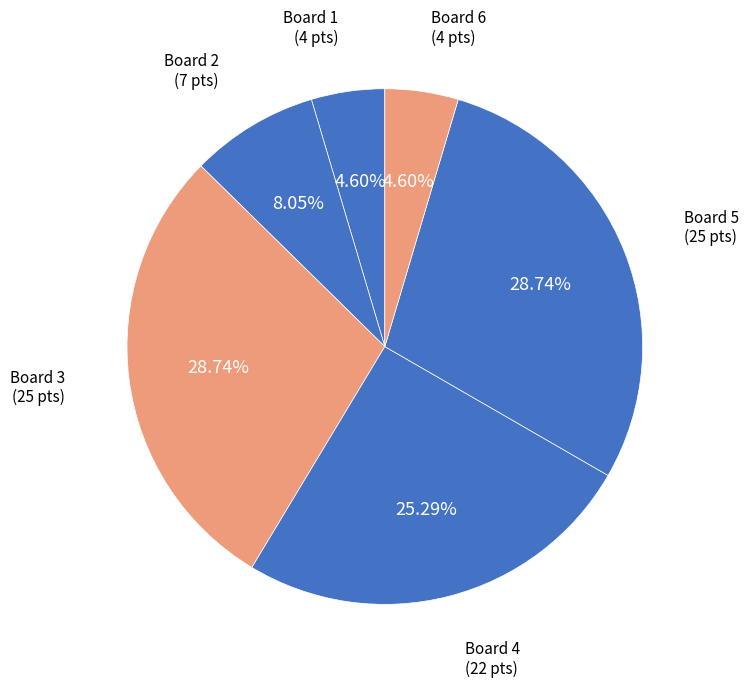

Combined, do Board 2 (7 pts) and Board 3 (25 pts) account for over 50%?

No